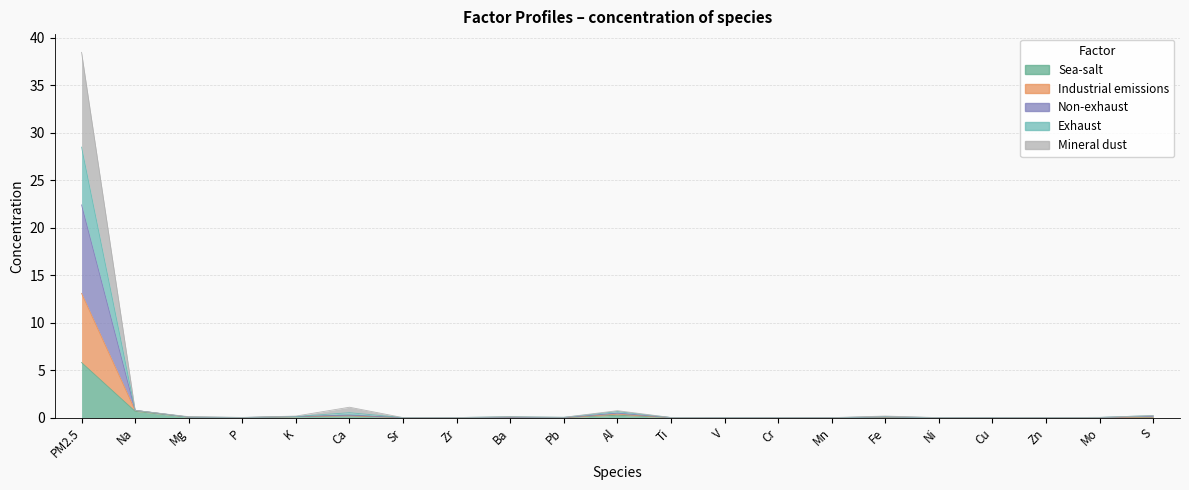

True or false: Sea-salt and Mineral dust intersect in this chart.

False